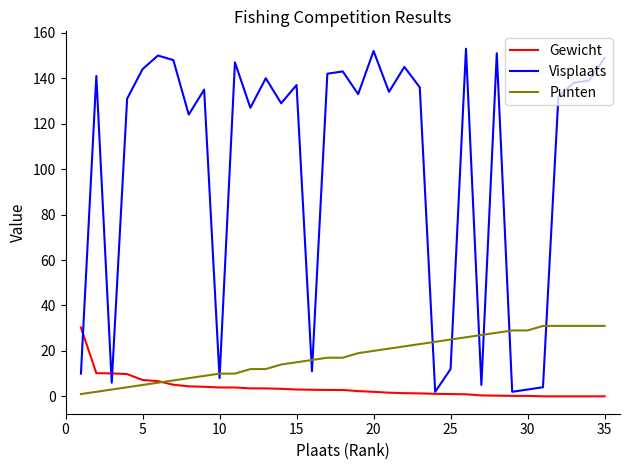

Which series has the largest total across all categories?

Visplaats